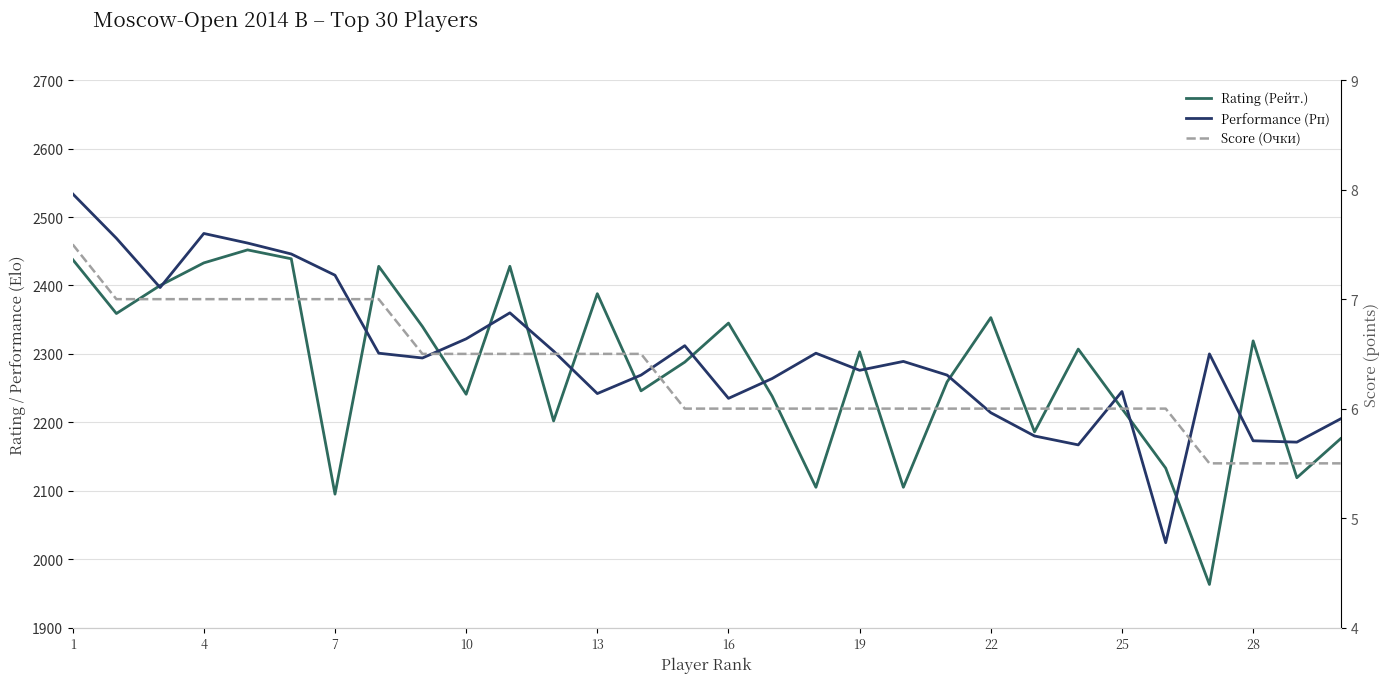

The Score (Очки) series shows 6.0 at 19. True or false?

True